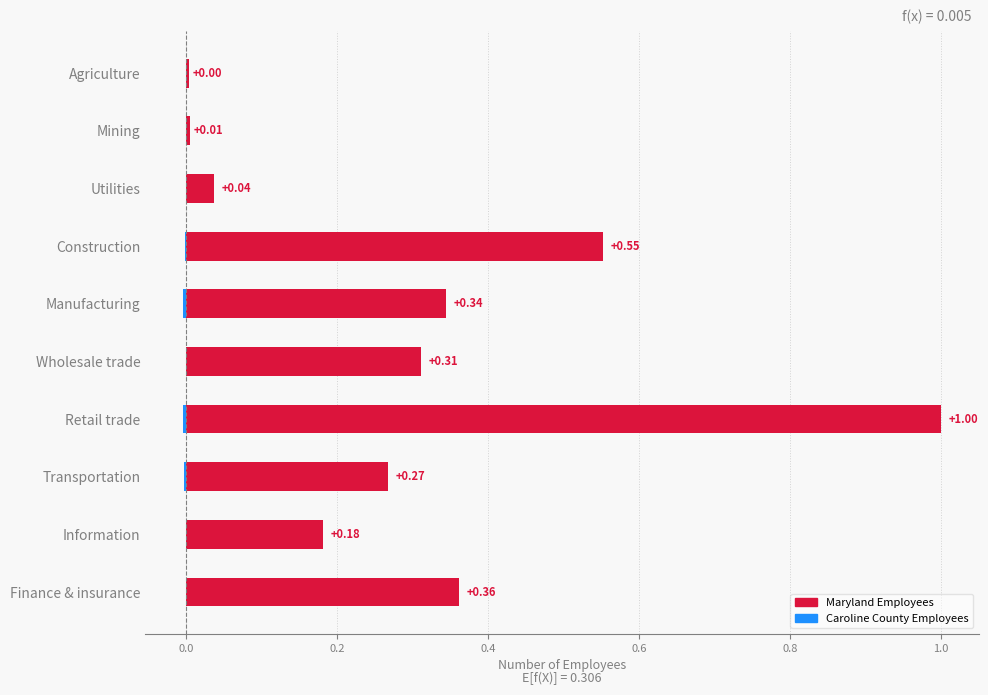

Is the value of Maryland Employees at Agriculture greater than the value of Caroline County Employees at Mining?

Yes